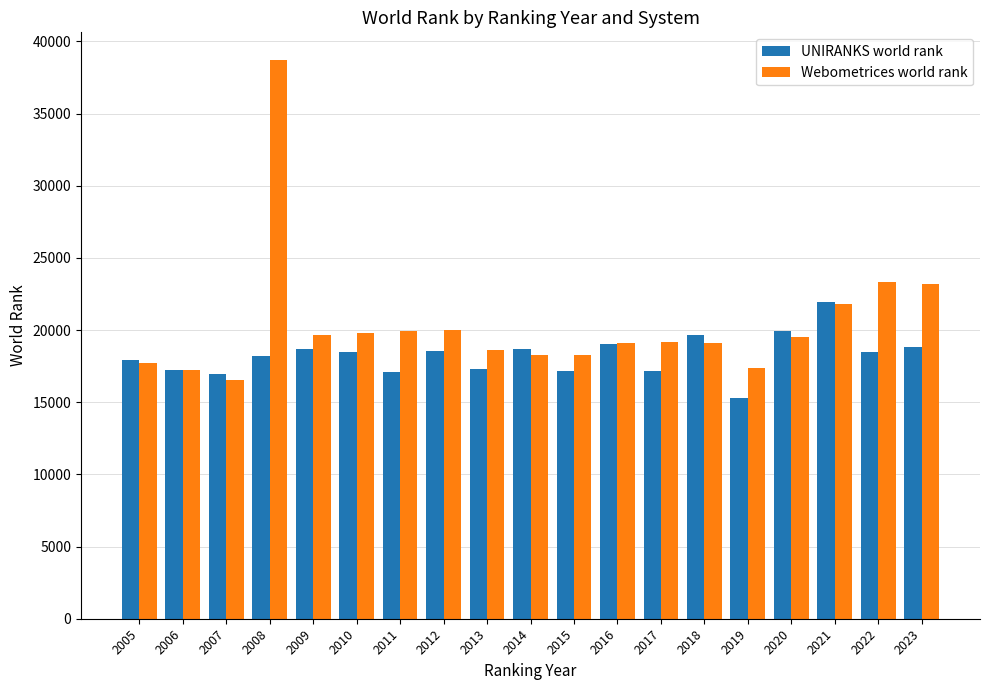

What is the sum of the UNIRANKS world rank values at 2010 and 2020?

38429